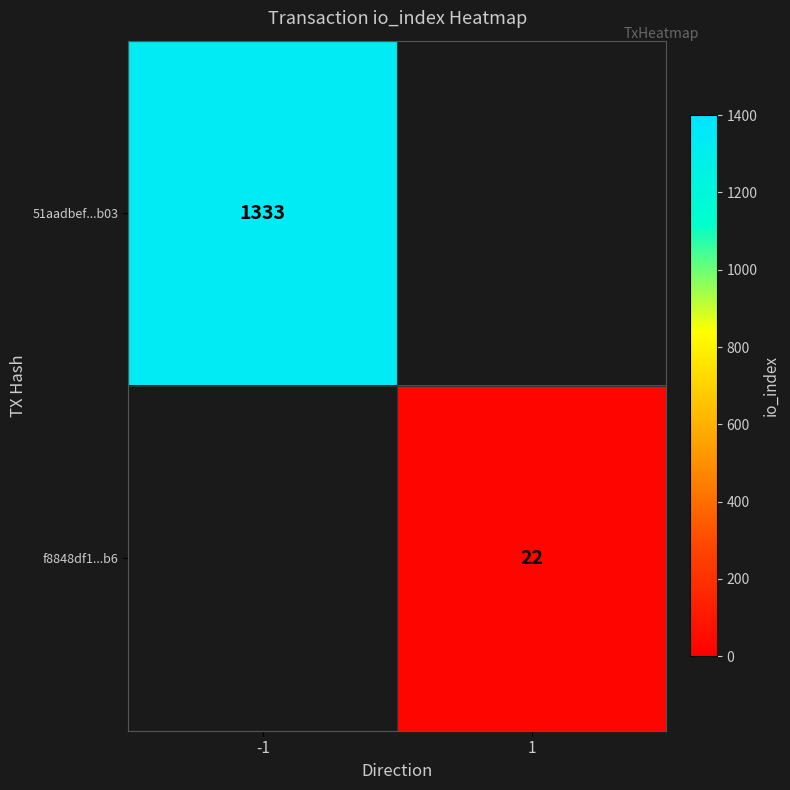

At how many categories does at least one series exceed 1317?

1